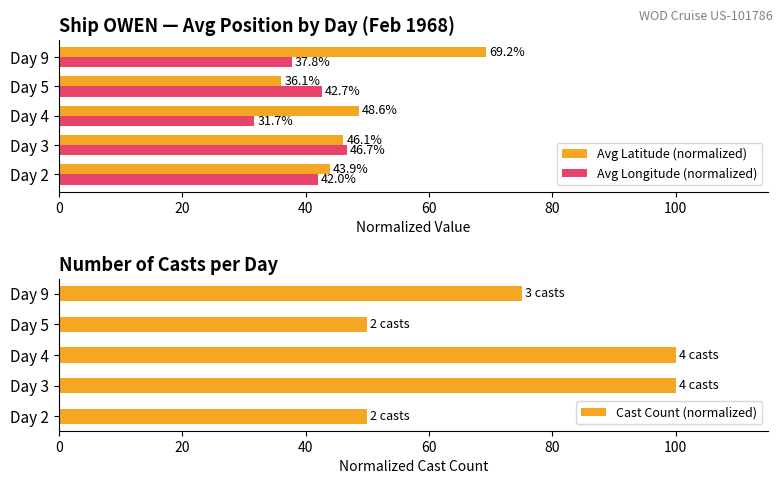

Count the Cast Count (normalized) values in the range 50 to 100.

5